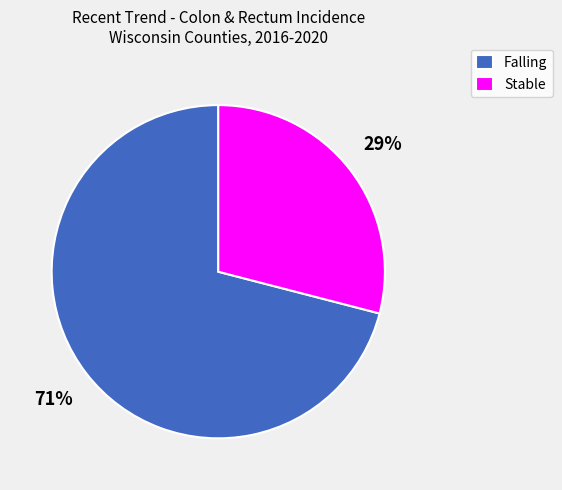

Rank the categories by value from highest to lowest.

Falling, Stable